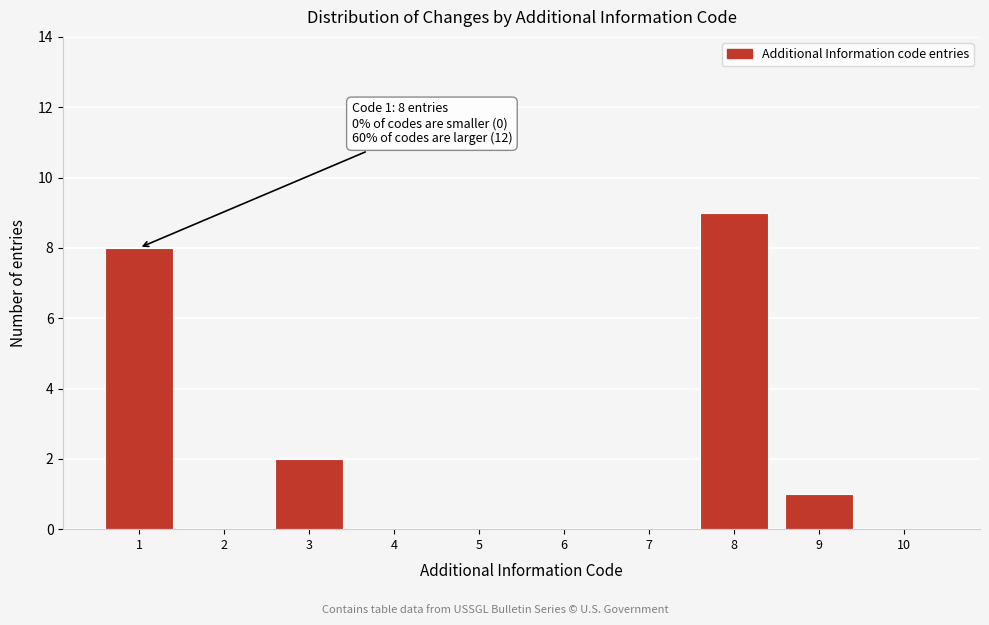

Reading right to left, extract all data points from this chart.

10=0	9=1	8=9	7=0	6=0	5=0	4=0	3=2	2=0	1=8